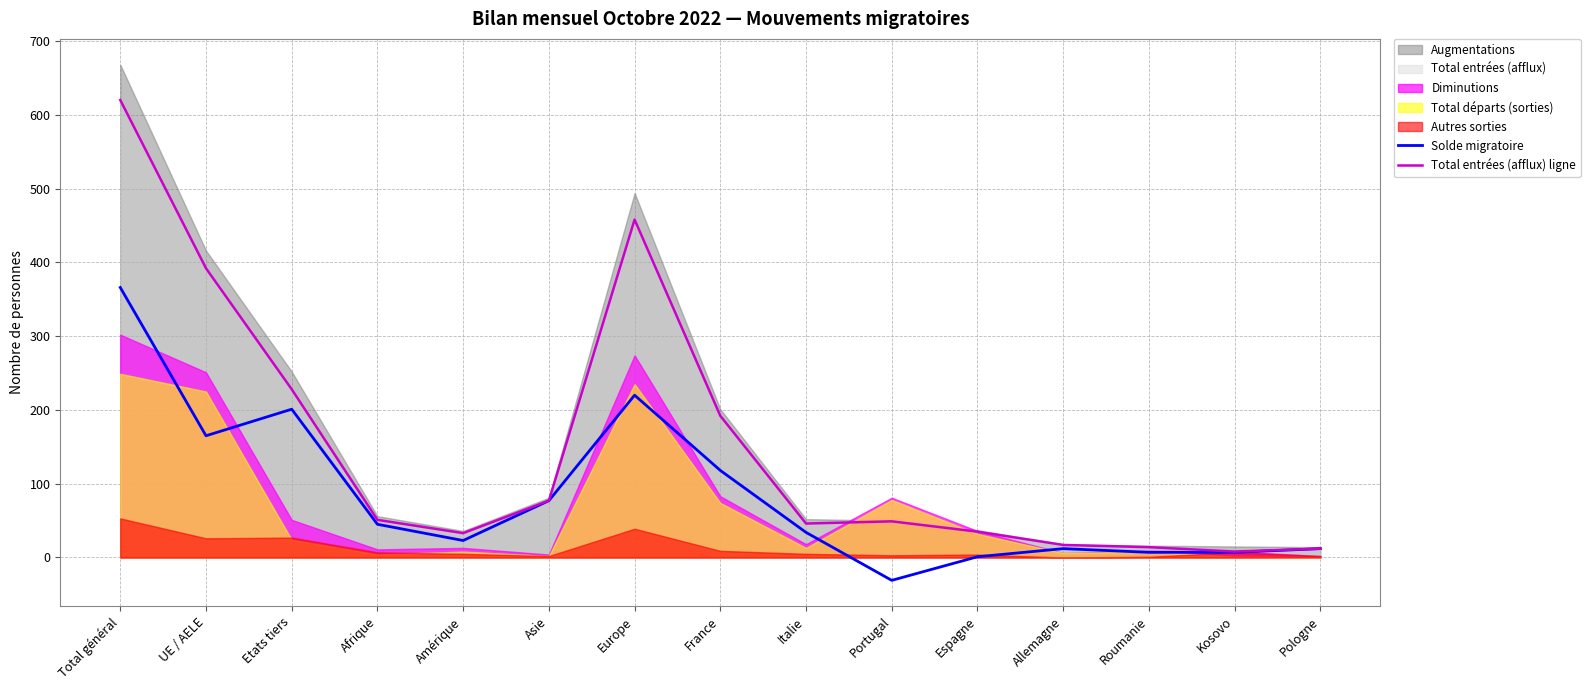

What is the sum of the Solde migratoire values at Kosovo and Etats tiers?

208